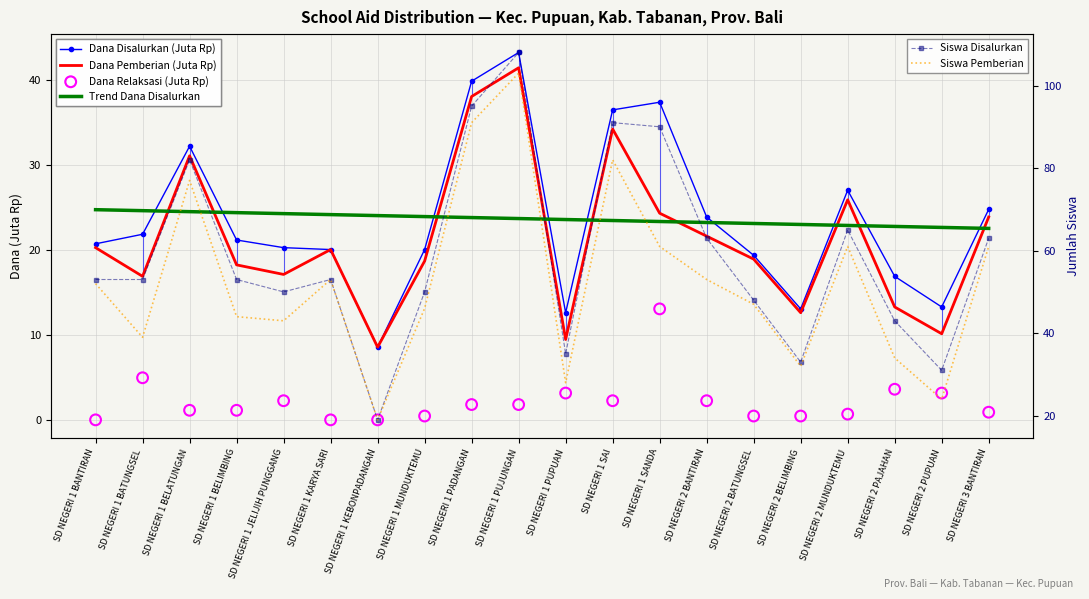

At how many categories does at least one series exceed 76?

5